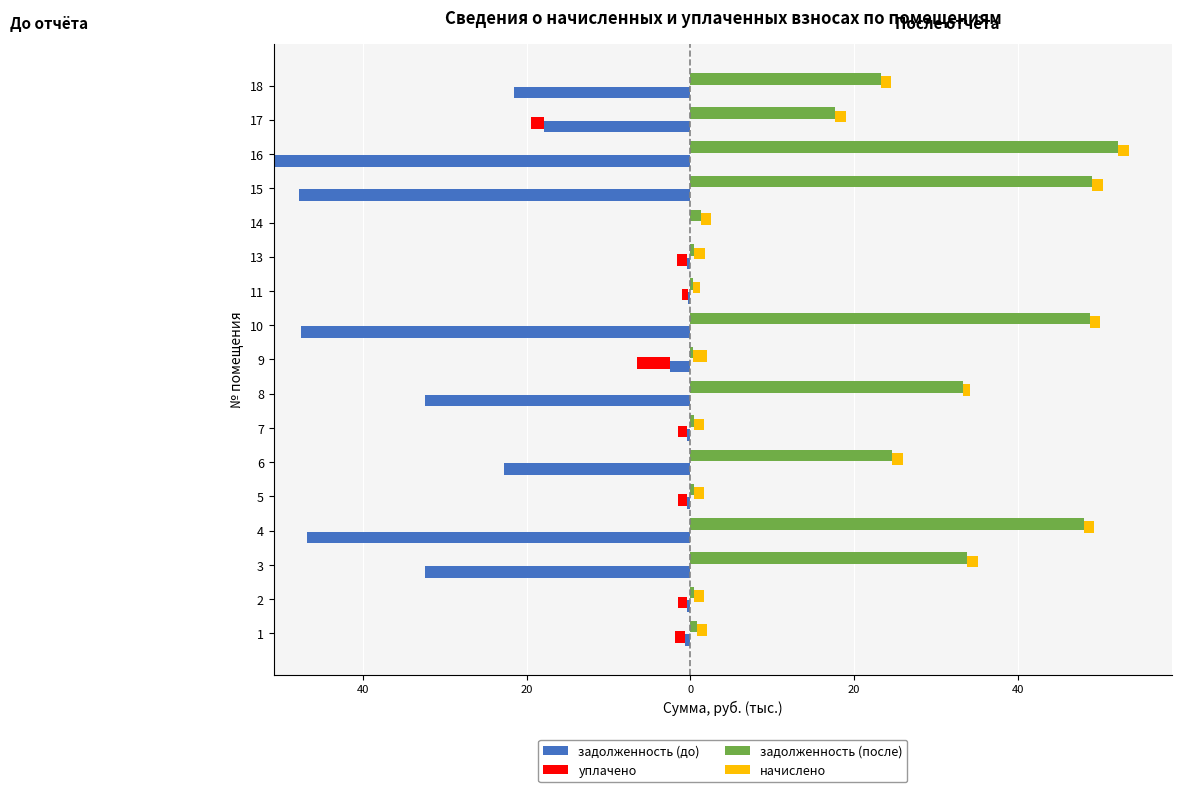

What are all the series names shown in the legend?

задолженность (до), уплачено, задолженность (после), начислено